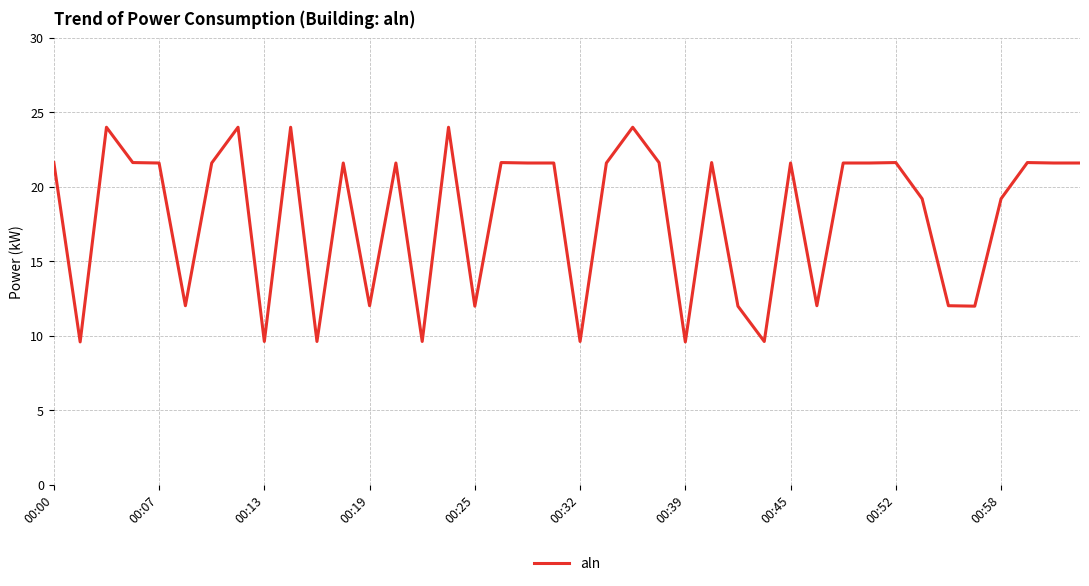

What is the minimum value shown in the chart?

9.6